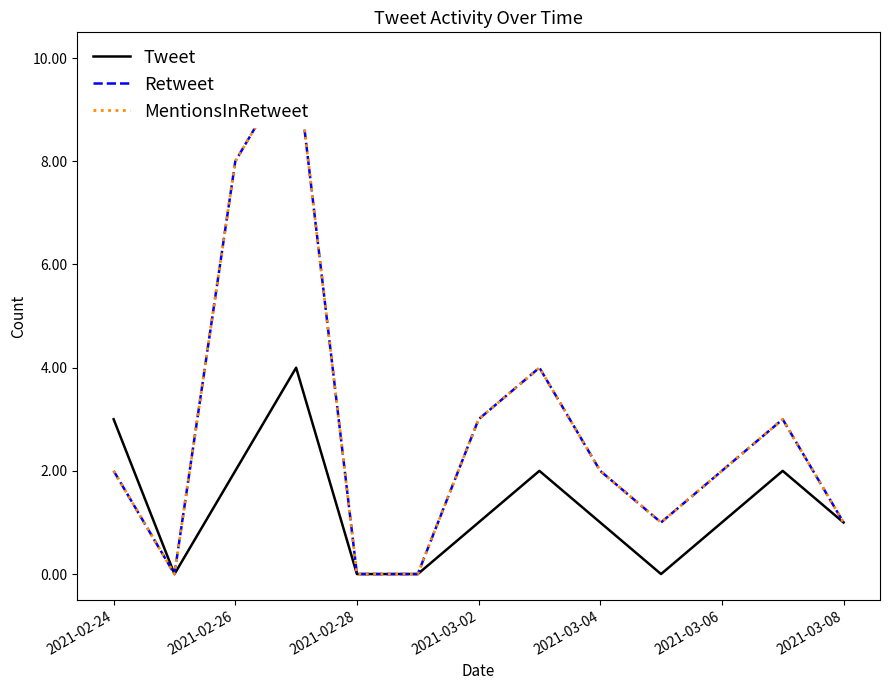

Rank the series by their maximum value, from highest to lowest.

Retweet, MentionsInRetweet, Tweet